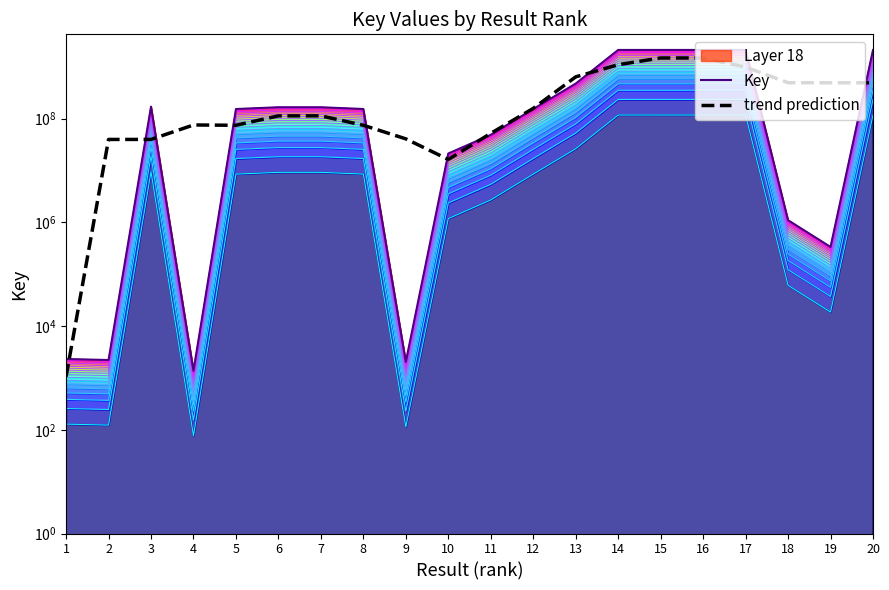

The trend prediction series shows 113550827.8 at 7. True or false?

True